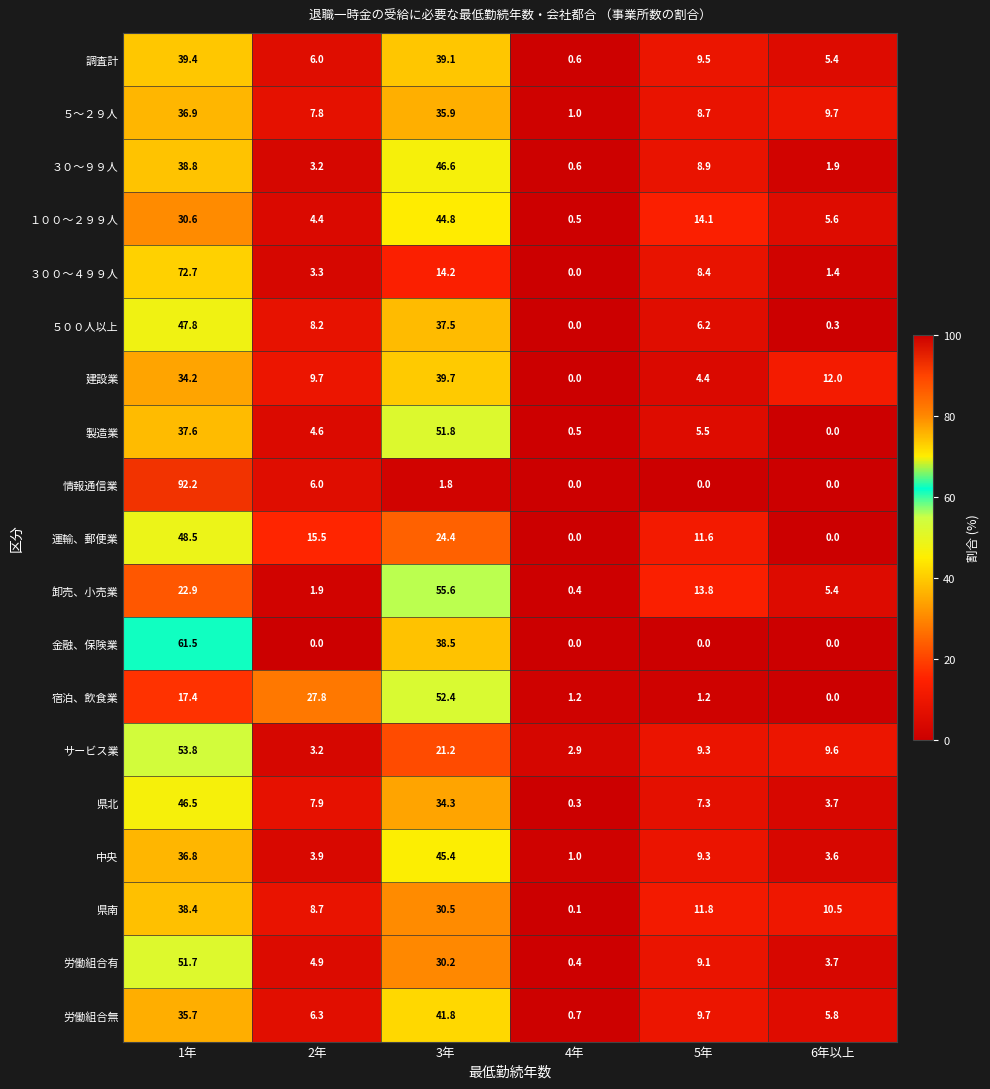

The 卸売、小売業 series shows 1.9 at 2年. True or false?

True